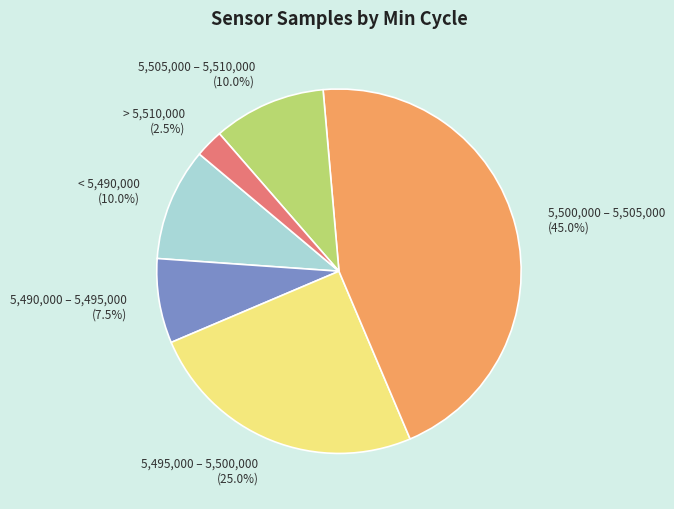

How many slices are in this pie chart?

6